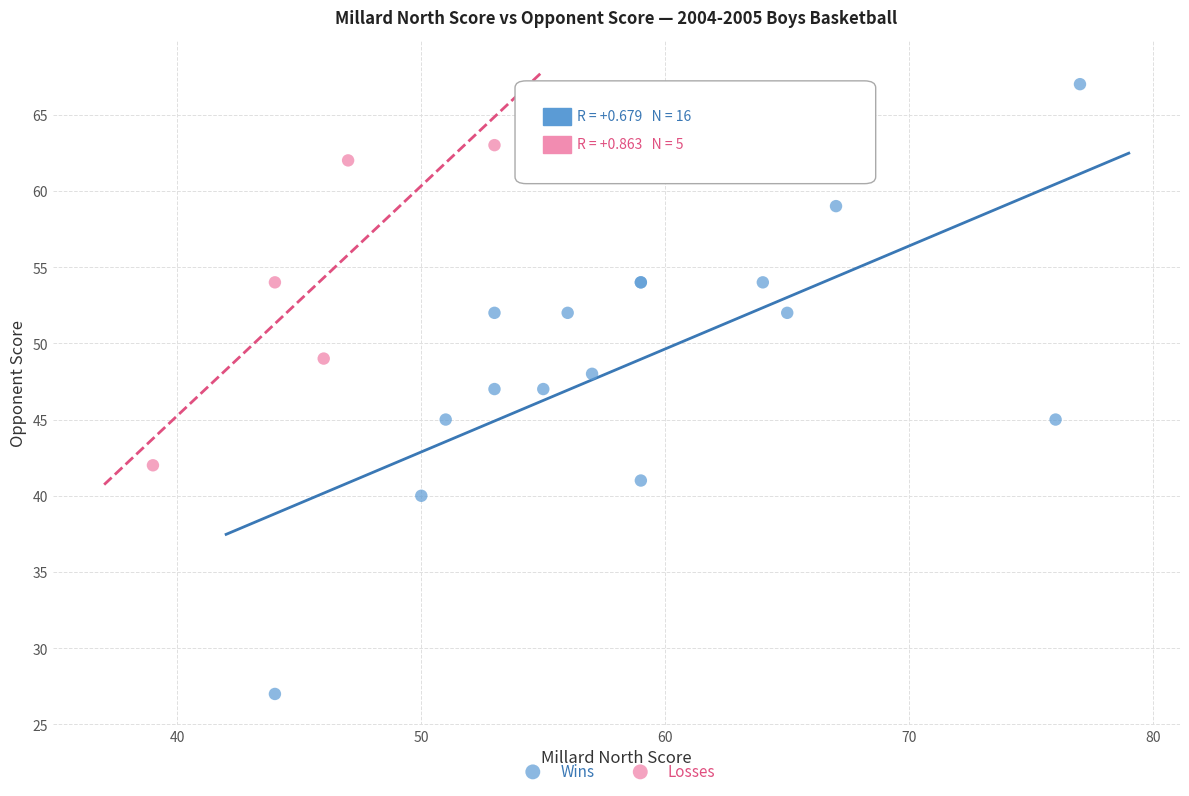

Which series contains the lowest Y value?

Wins